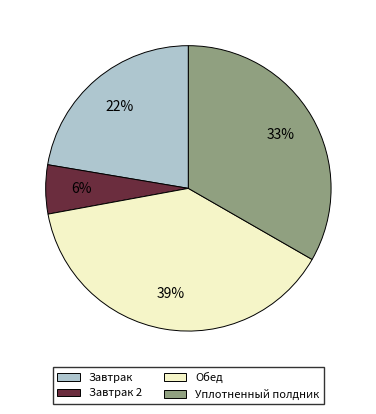

Count the number of slices in the pie.

4